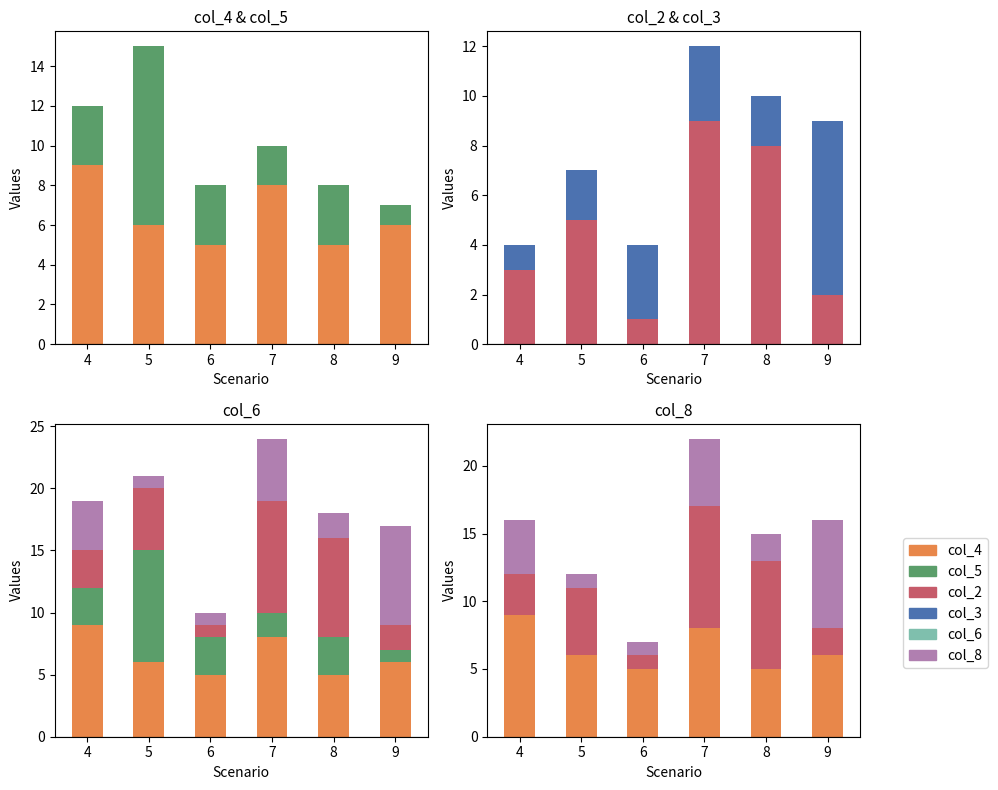

What is the sum of all col_3 values?

18